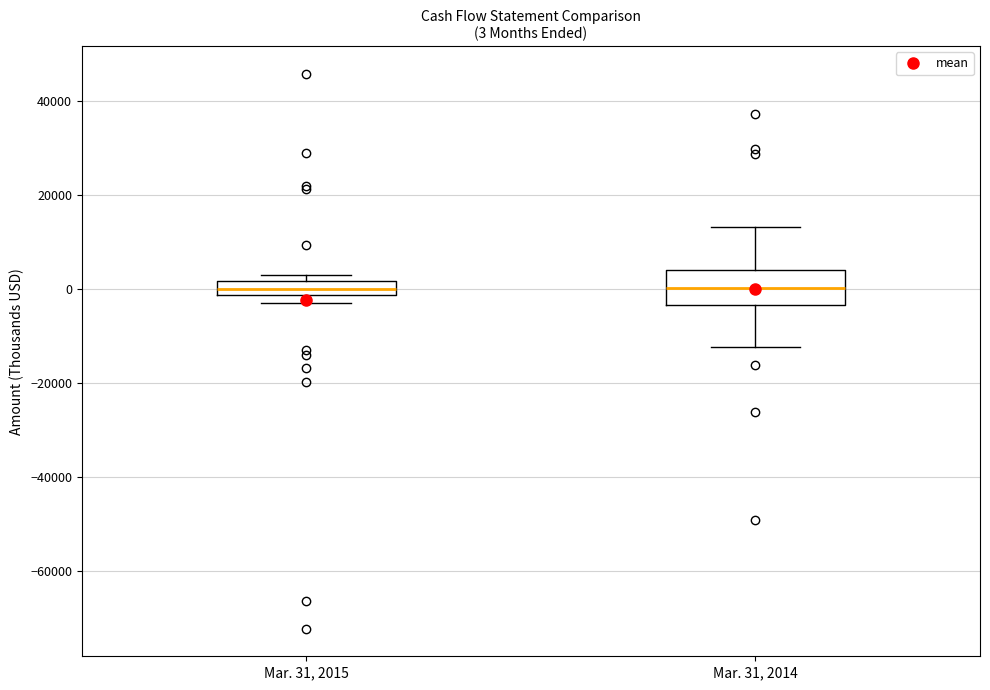

Comparing the boxes themselves (not the whiskers), which one is the tallest?

Mar. 31, 2014